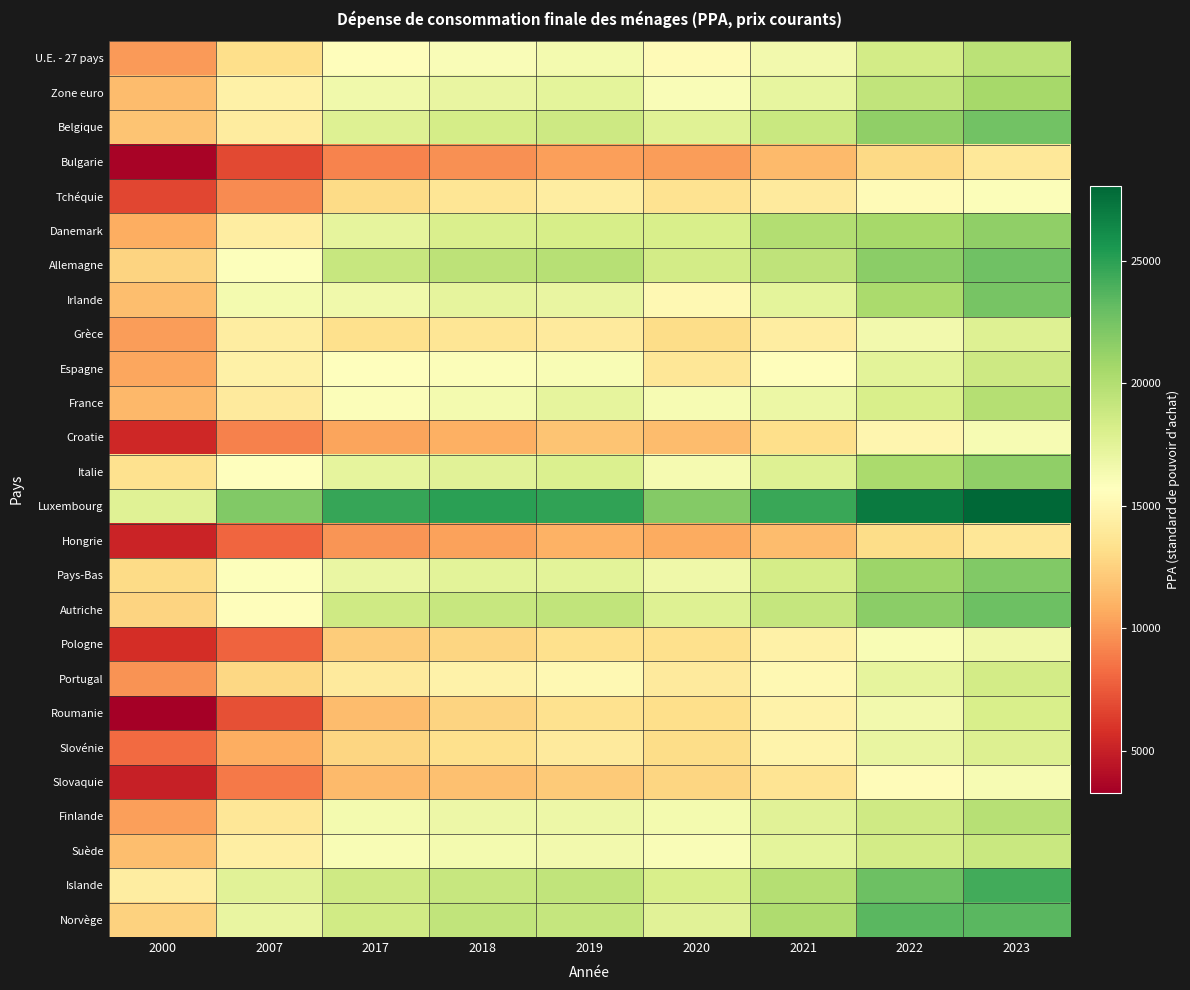

List the series in order of their peak value, lowest first.

Hongrie, Bulgarie, Tchéquie, Slovaquie, Croatie, Pologne, Grèce, Slovénie, Roumanie, Portugal, Espagne, Suède, U.E. - 27 pays, Finlande, France, Zone euro, Danemark, Italie, Pays-Bas, Irlande, Belgique, Allemagne, Autriche, Norvège, Islande, Luxembourg